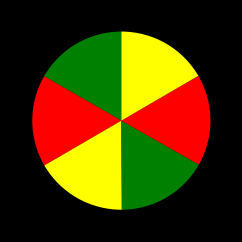

To the nearest percent, what is the average slice percentage?

17%